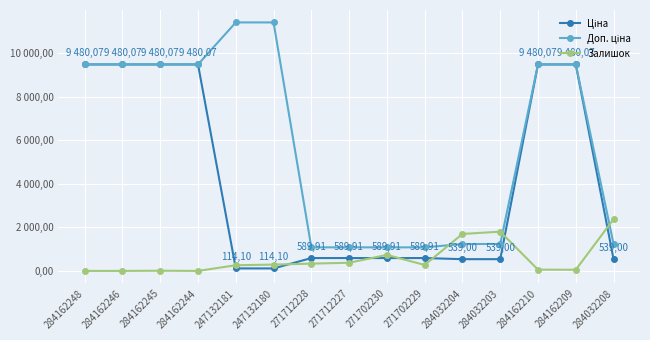

At how many categories does at least one series exceed 4729?

8